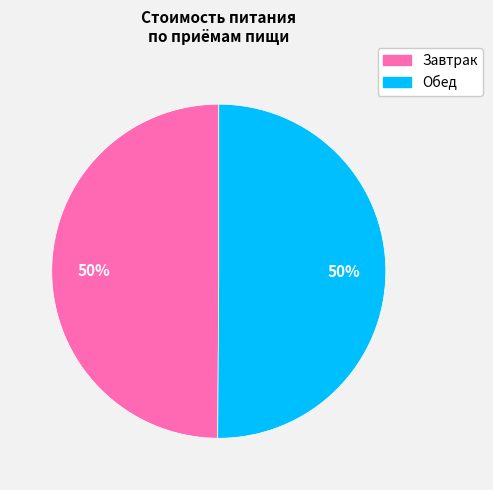

To the nearest percent, what portion does Обед represent?

50%